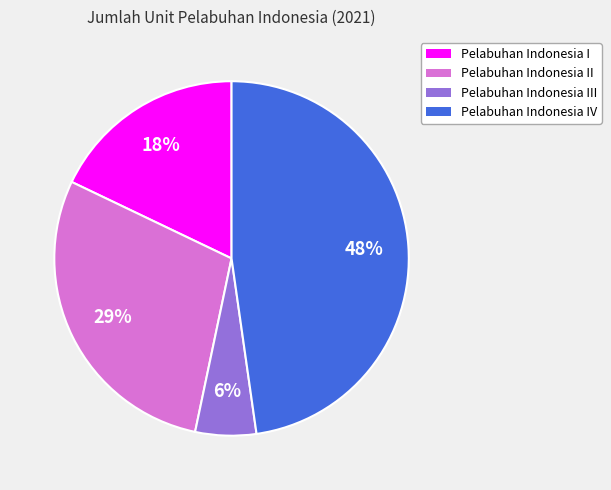

To the nearest percent, what portion does Pelabuhan Indonesia I represent?

18%